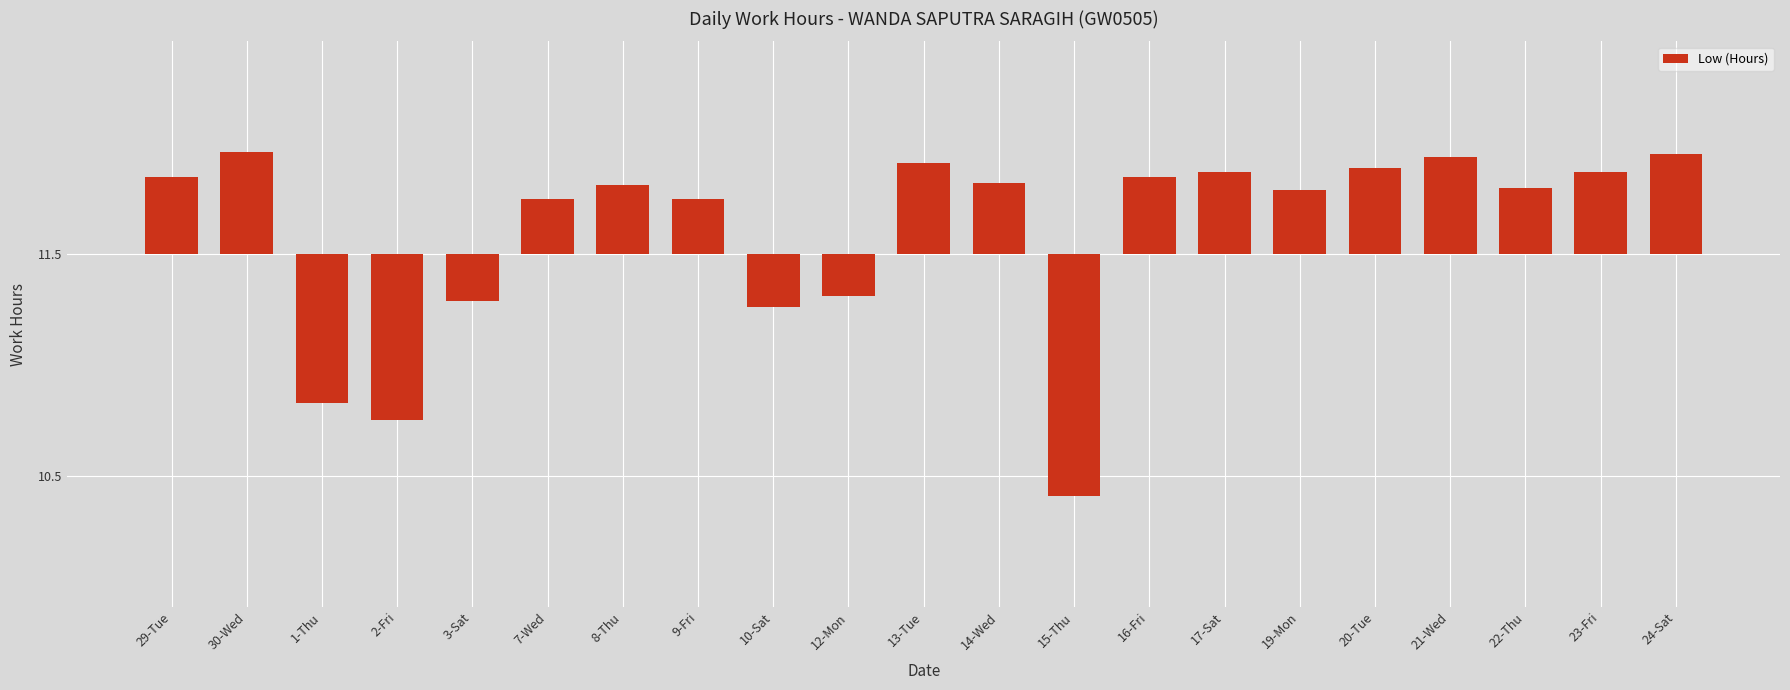

List the labels in order of value, smallest first.

15-Thu, 2-Fri, 1-Thu, 10-Sat, 3-Sat, 12-Mon, 7-Wed, 9-Fri, 19-Mon, 22-Thu, 8-Thu, 14-Wed, 29-Tue, 16-Fri, 17-Sat, 23-Fri, 20-Tue, 13-Tue, 21-Wed, 24-Sat, 30-Wed